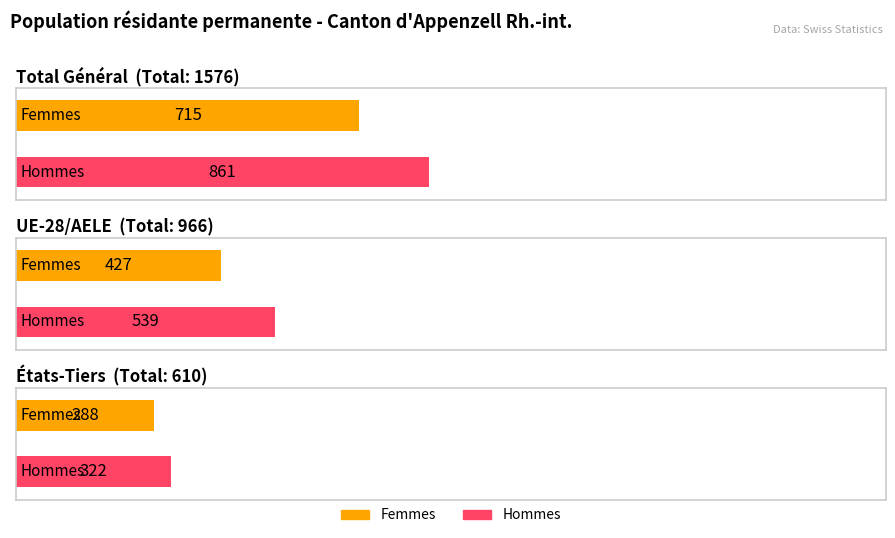

What is the label of the 3rd bar from the left?

États-Tiers